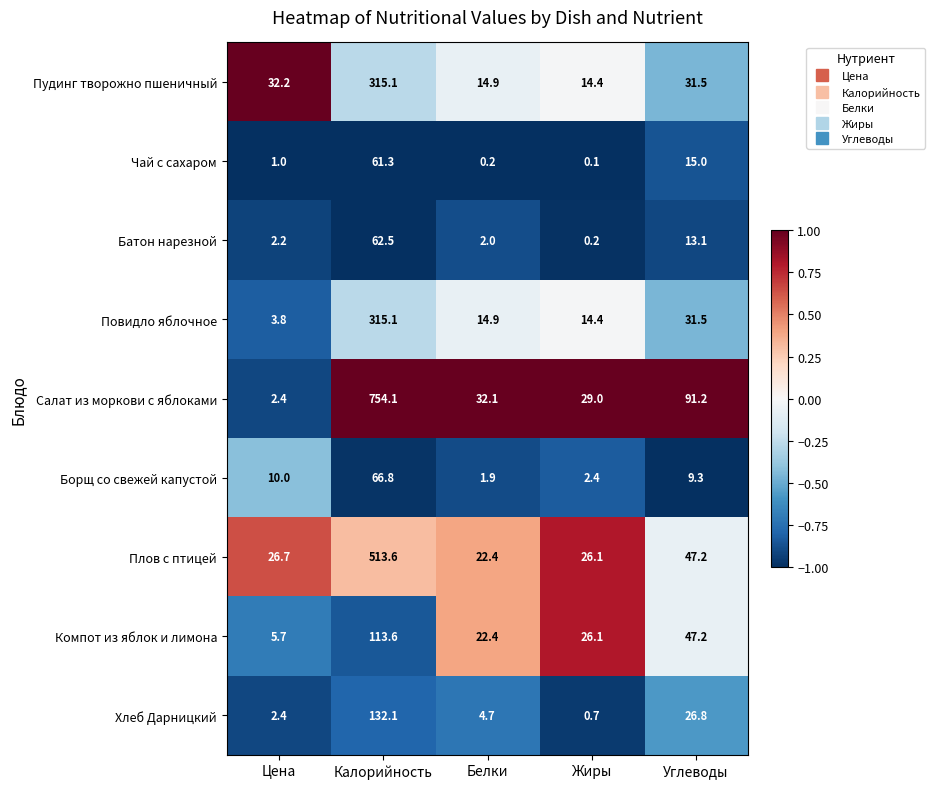

What is the average value of the Повидло яблочное series?

75.9